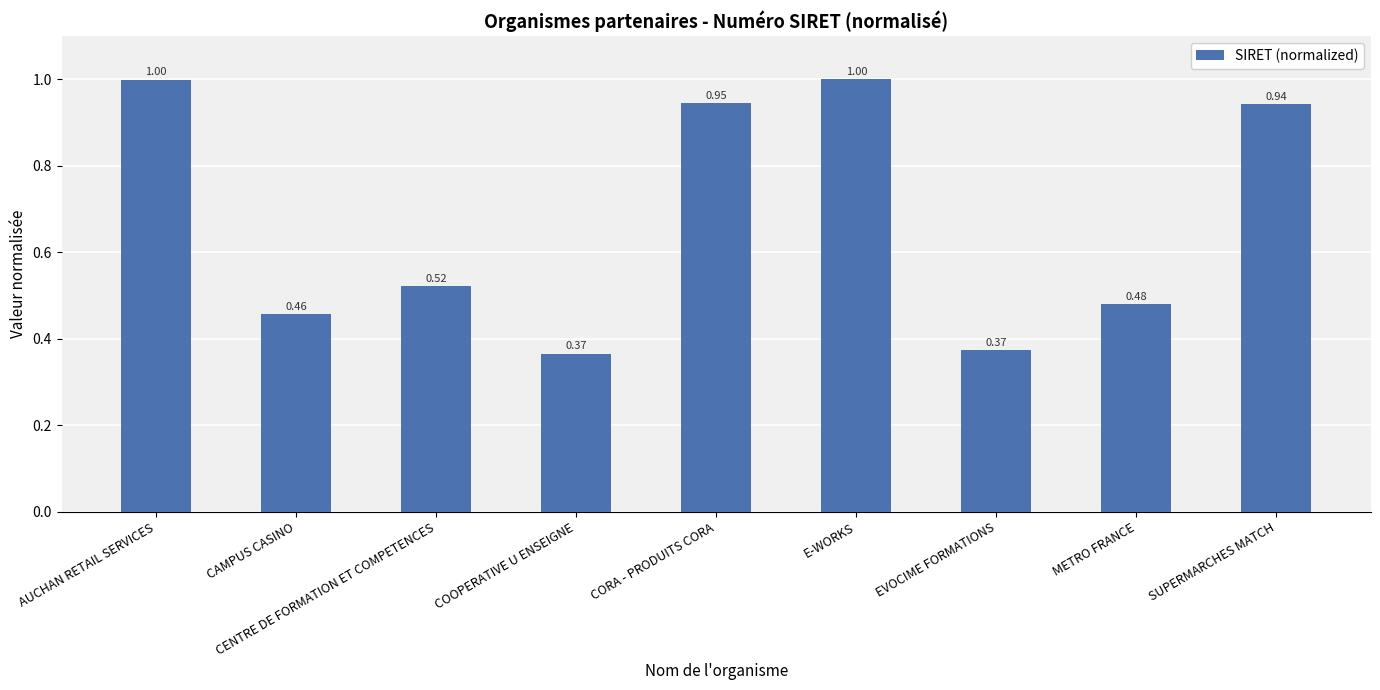

What is the difference between the second highest and second lowest values?

0.6